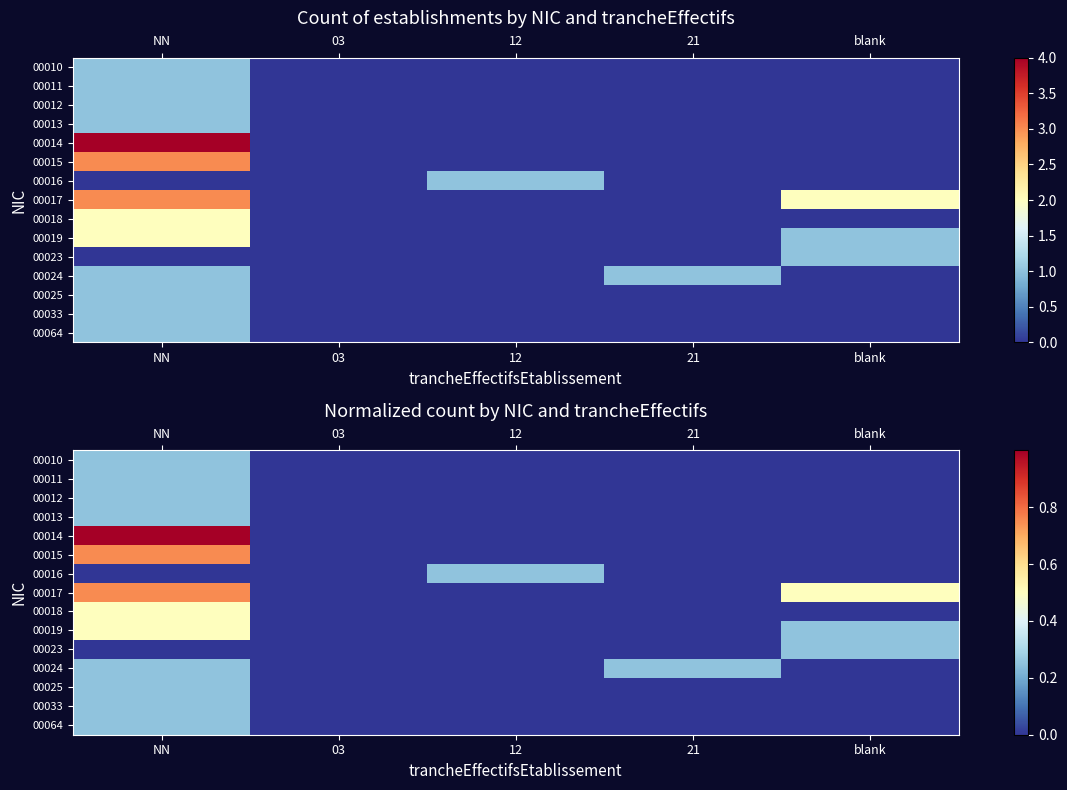

The 00017 series shows 0.1 at blank. True or false?

False